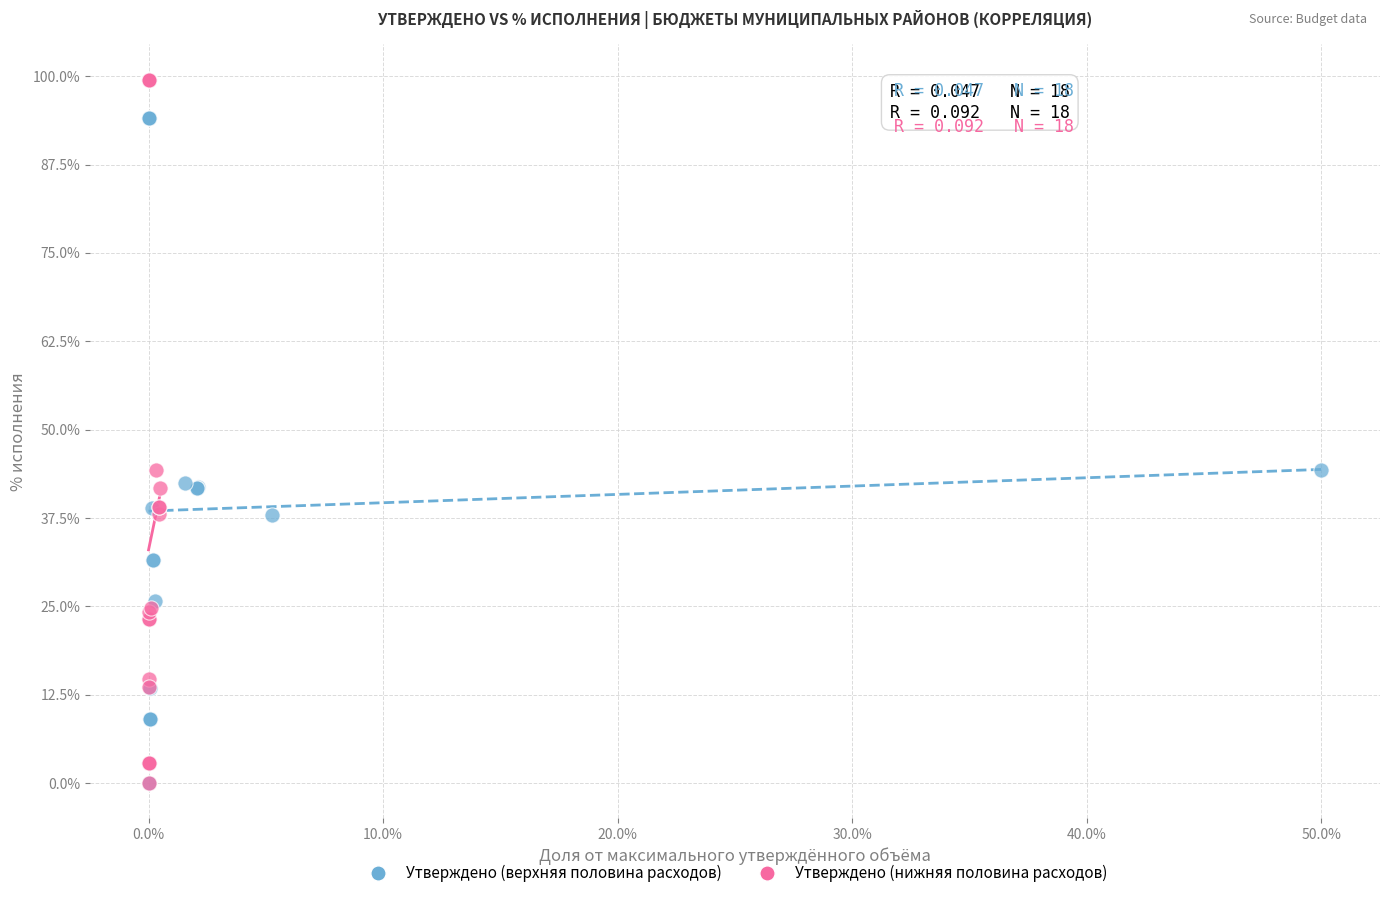

Which series reaches the maximum Y coordinate?

Утверждено (нижняя половина расходов)